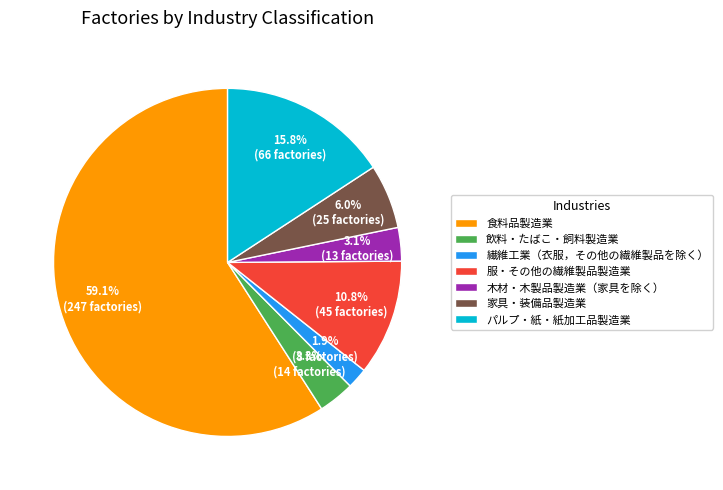

Which category has the biggest portion of the pie?

食料品製造業